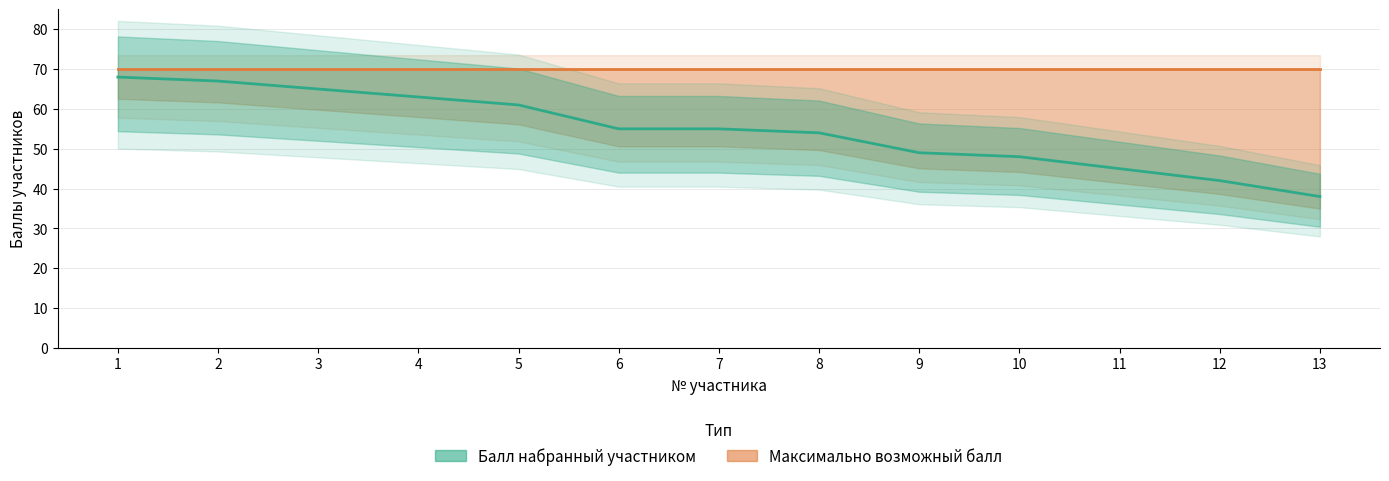

What is the ratio of the value at 2 to the value at 13?

1.8